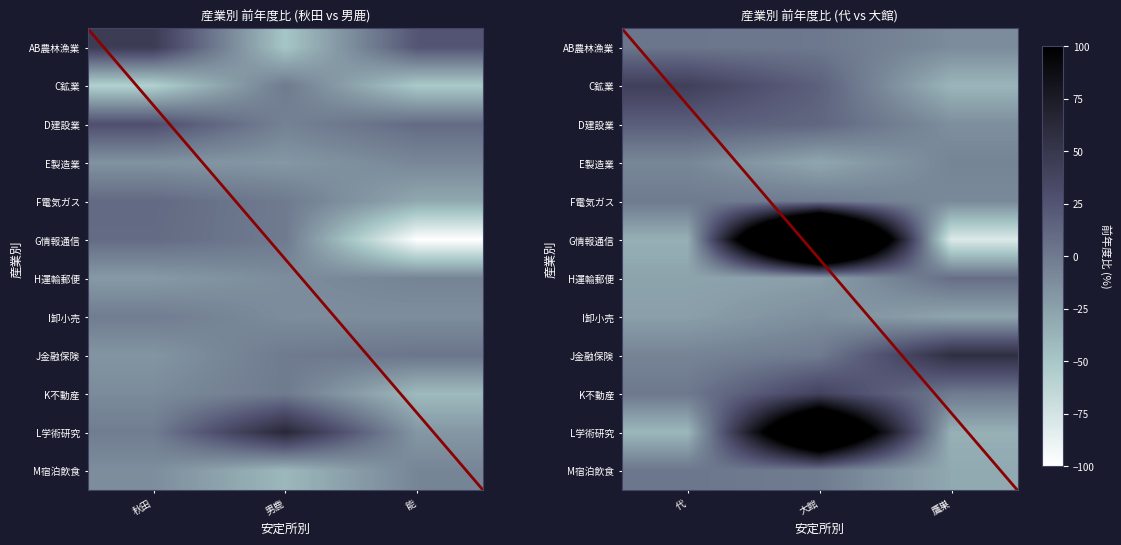

True or false: E製造業 has a value of -2.2 at 鷹巣.

False